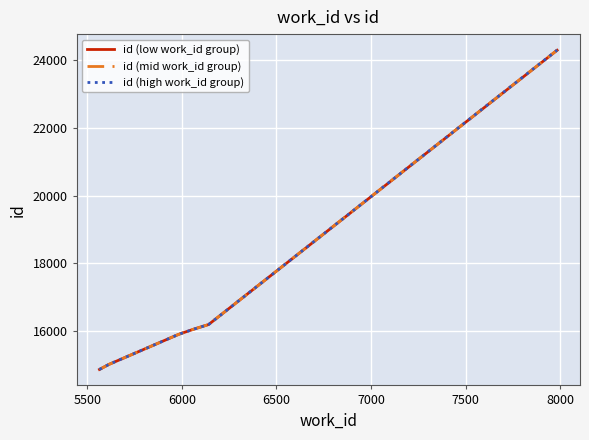

Rank the series by their average value, from highest to lowest.

id (high work_id group), id (mid work_id group), id (low work_id group)